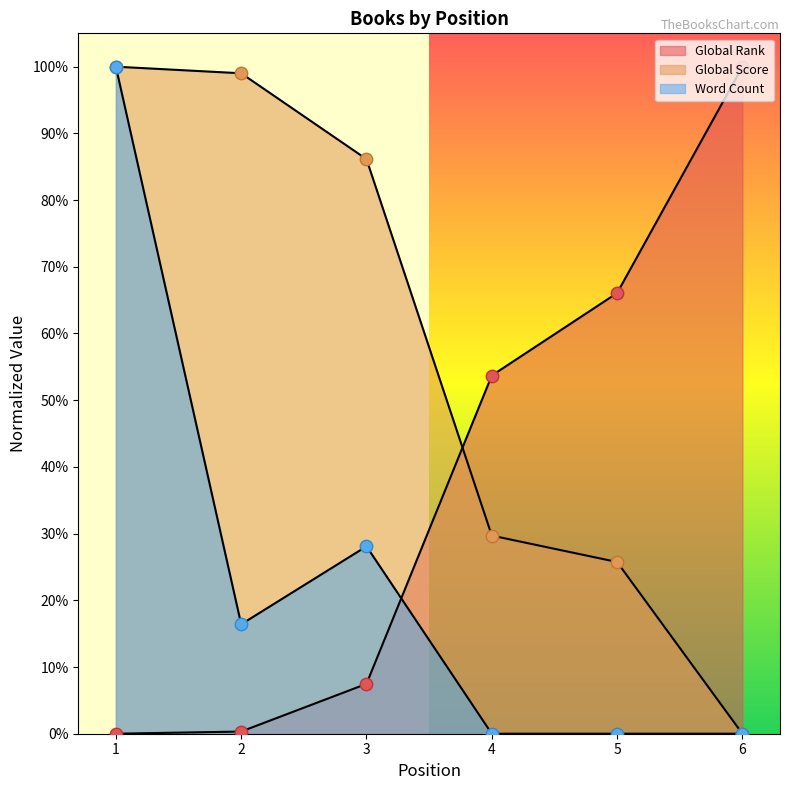

What are all the series names shown in the legend?

Global Rank, Global Score, Word Count